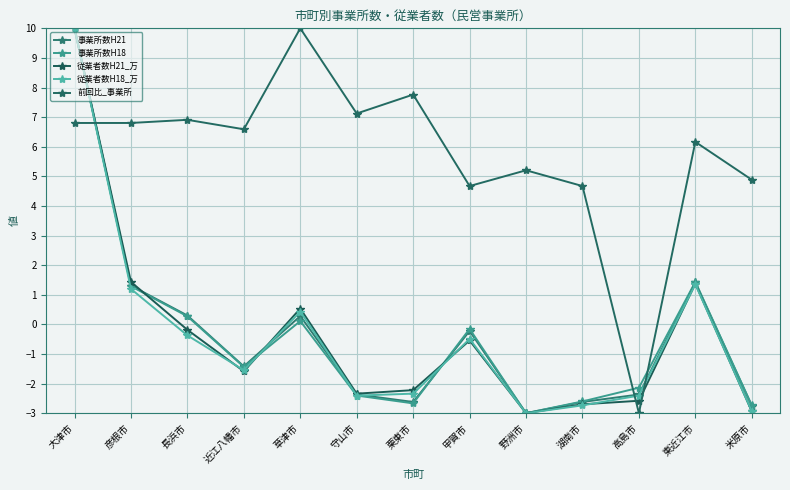

At which label does 事業所数H18 reach its peak?

大津市